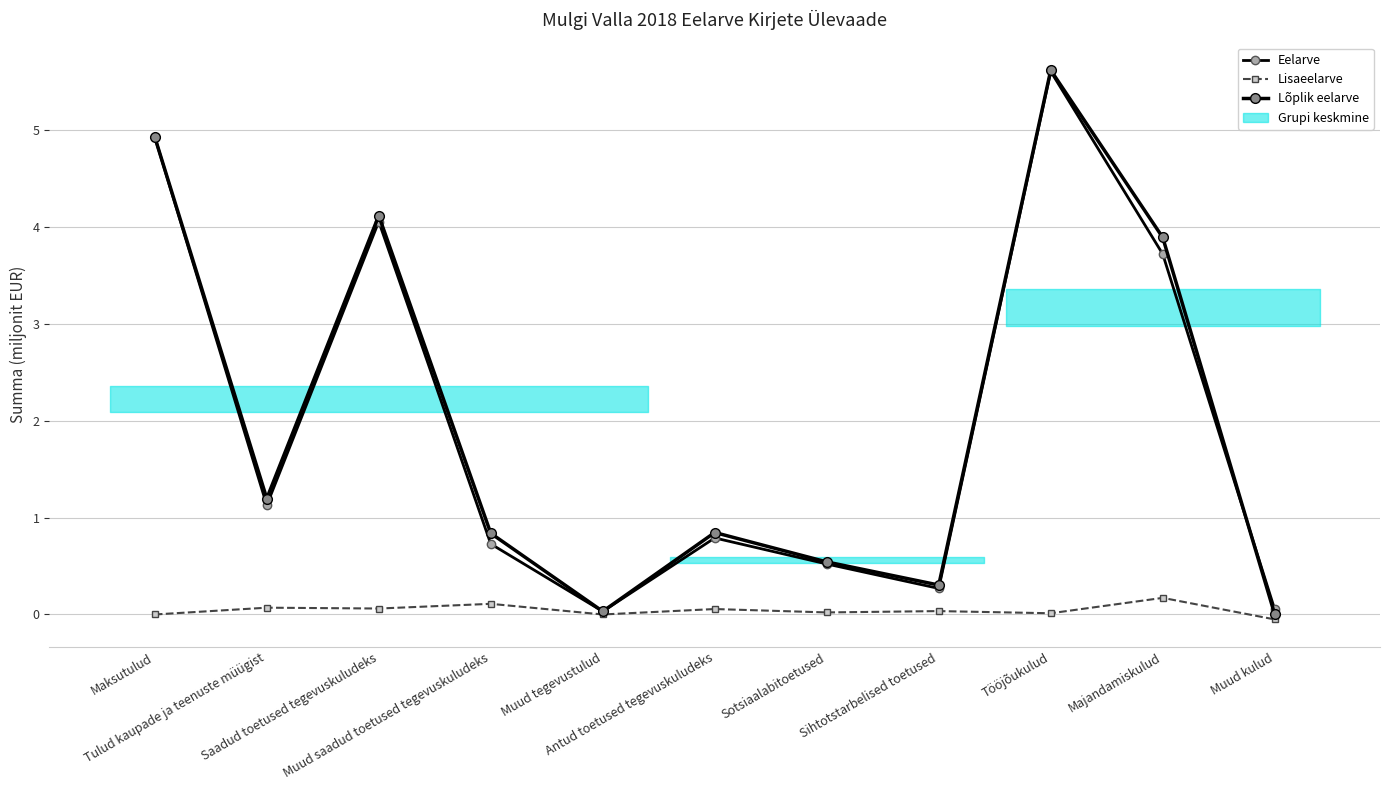

What is the value of the Eelarve point at the 9th from the left?

5.6